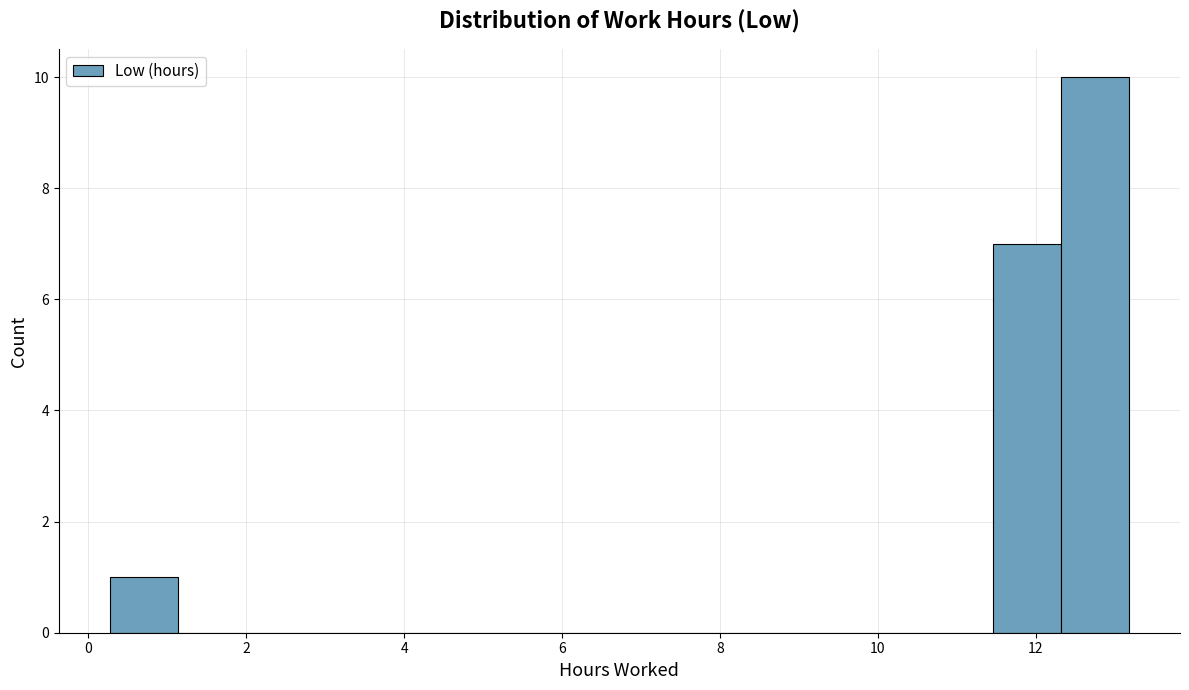

Reading left to right, list every bar in this chart as the range it spans on the x-axis followed by its height. Neither the bar edges nor the heights are printed on the chart, so give them approximately, as read against the axes.

0.2 to 1.2: 1
1.2 to 2.0: 0
2.0 to 2.8: 0
2.8 to 3.8: 0
3.8 to 4.6: 0
4.6 to 5.4: 0
5.4 to 6.2: 0
6.2 to 7.2: 0
7.2 to 8.0: 0
8.0 to 8.8: 0
8.8 to 9.8: 0
9.8 to 10.6: 0
10.6 to 11.4: 0
11.4 to 12.4: 7
12.4 to 13.2: 10